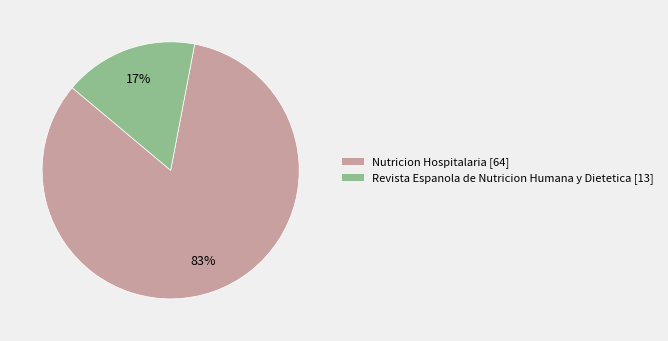

Is it true that Nutricion Hospitalaria [64] is 83% of the pie?

True